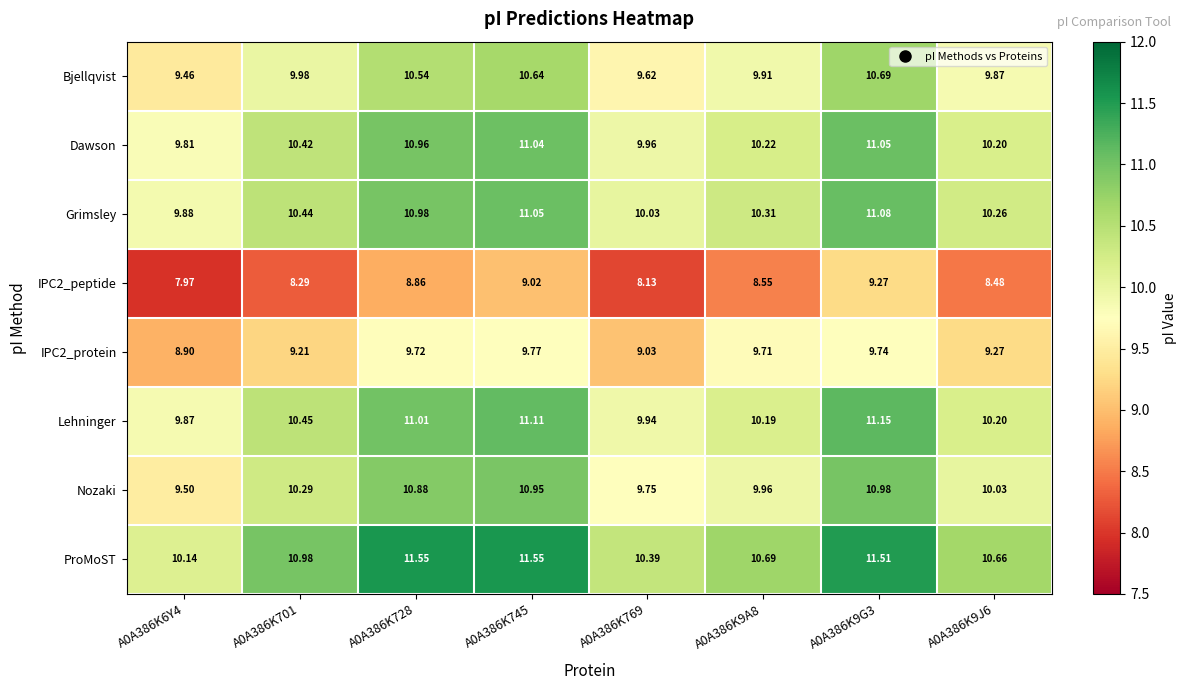

Between A0A386K769 and A0A386K9A8, which series saw the biggest shift?

IPC2_protein